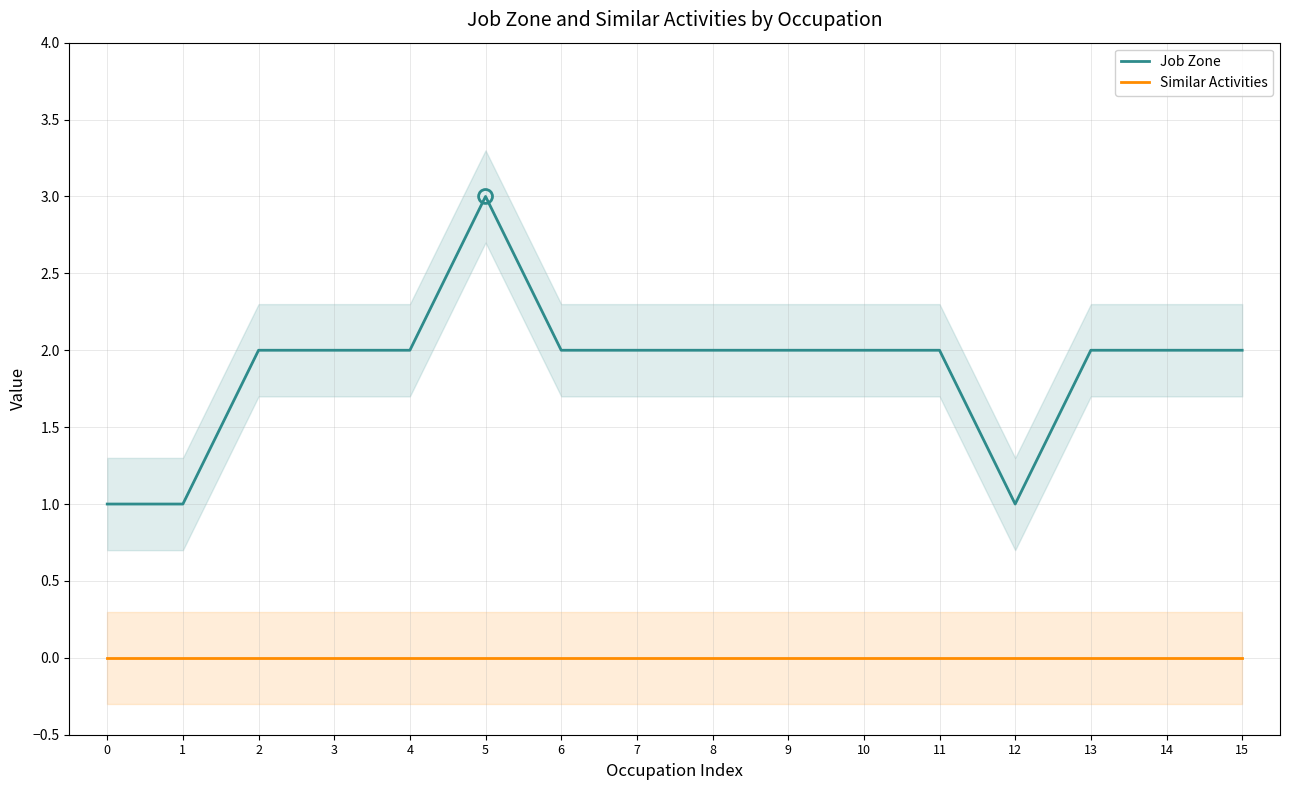

Is the value of Job Zone at 5 greater than the value of Similar Activities at 10?

Yes